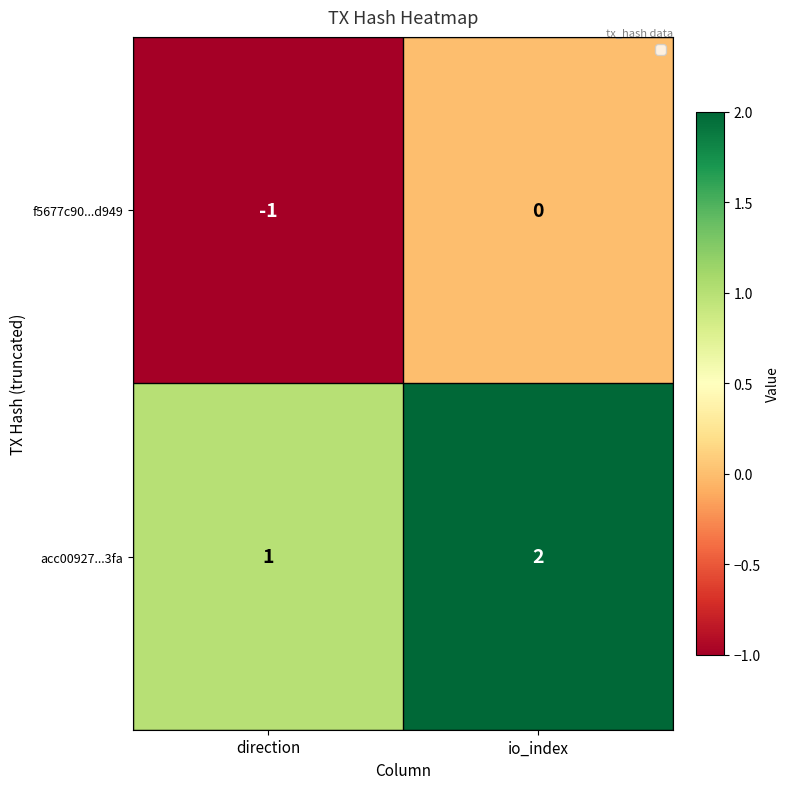

What is the smallest value displayed?

-1